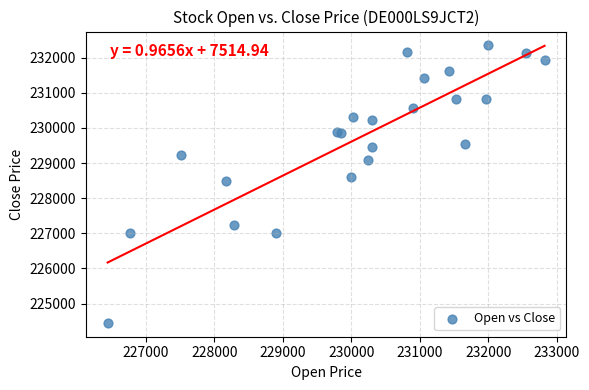

What Y value in the scatter plot is closest to 228399?

228493